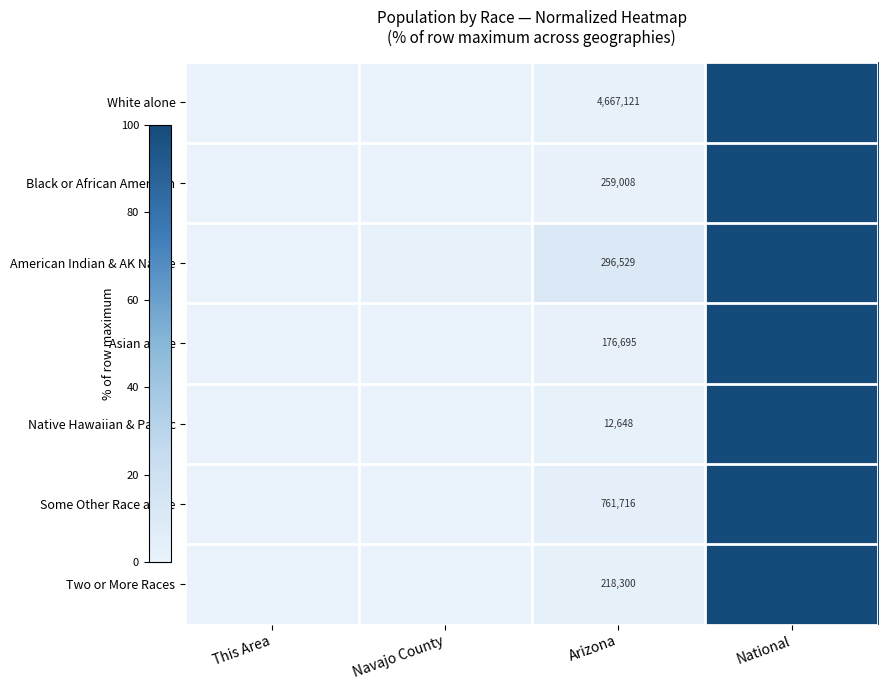

Between Navajo County and Arizona, which series saw the biggest shift?

American Indian & AK Native